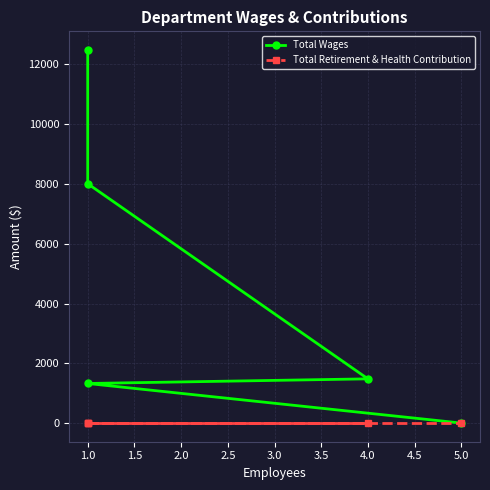

What is the total value across all series at 4.0?

1480